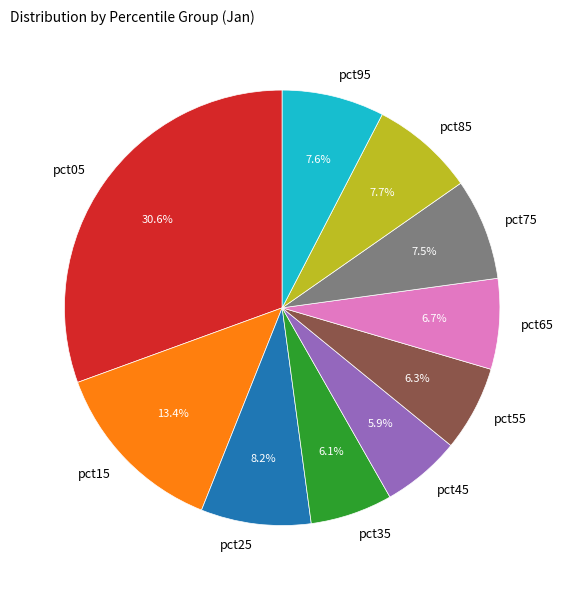

The pct55 slice represents 18% of the pie. True or false?

False